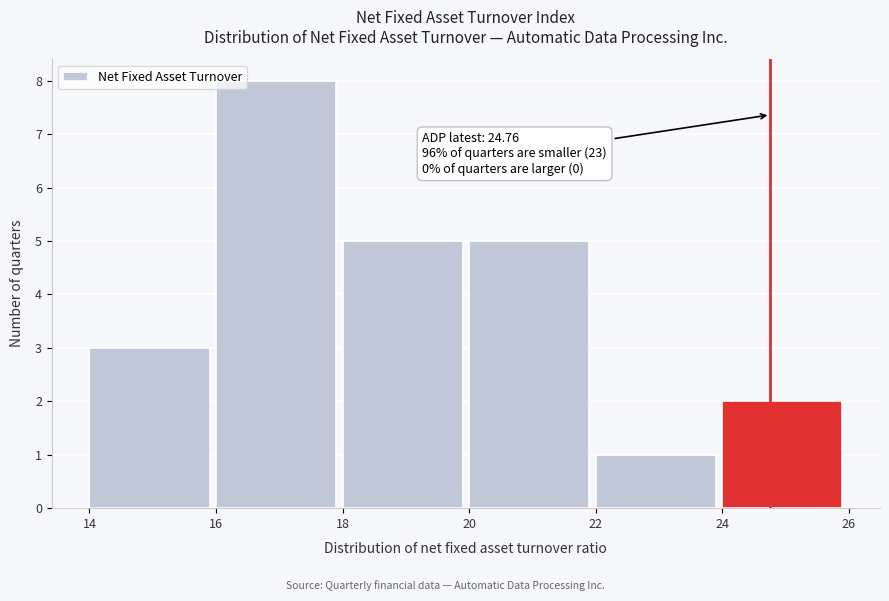

Over which range of the x-axis is the bar tallest?

16 to 18